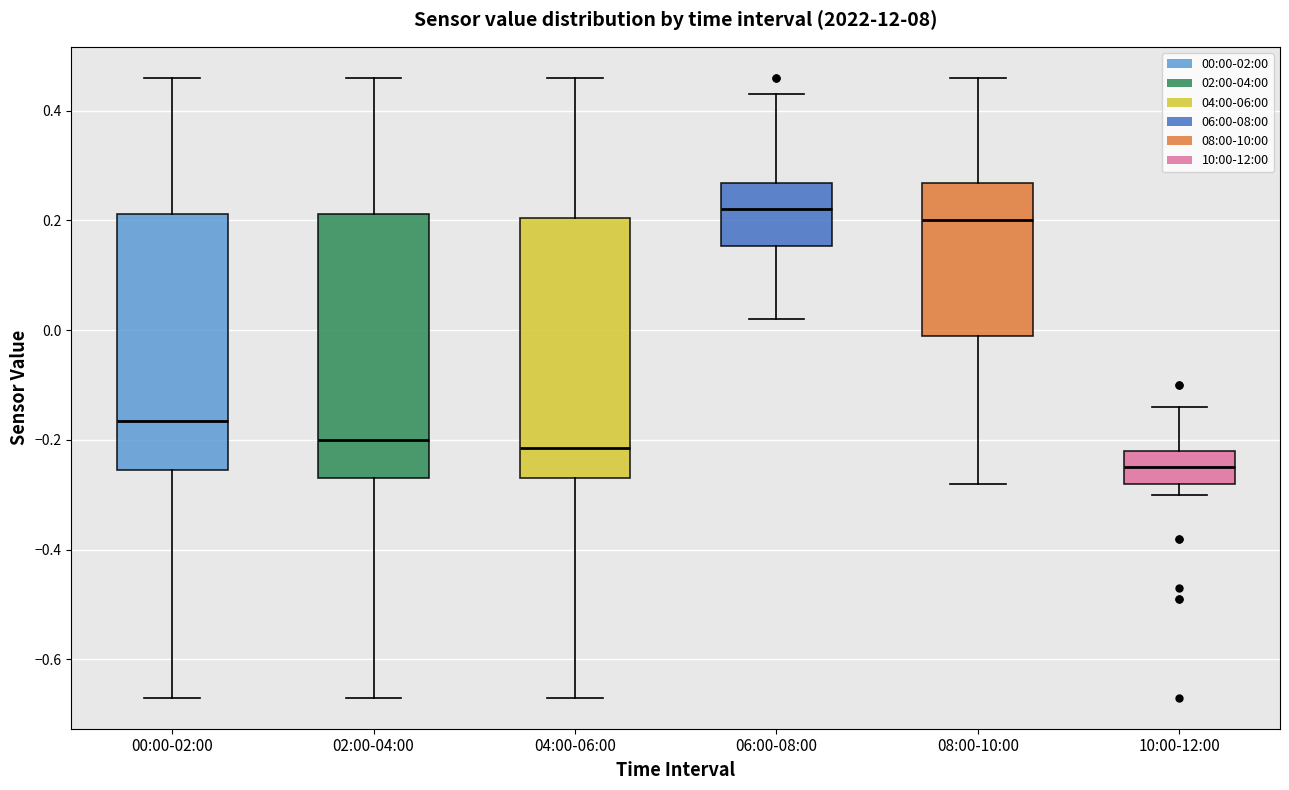

Where does the lower whisker of the box for 02:00-04:00 end on the y-axis? The values are not printed on the chart, so give them approximately, as read against the axis.

-0.66